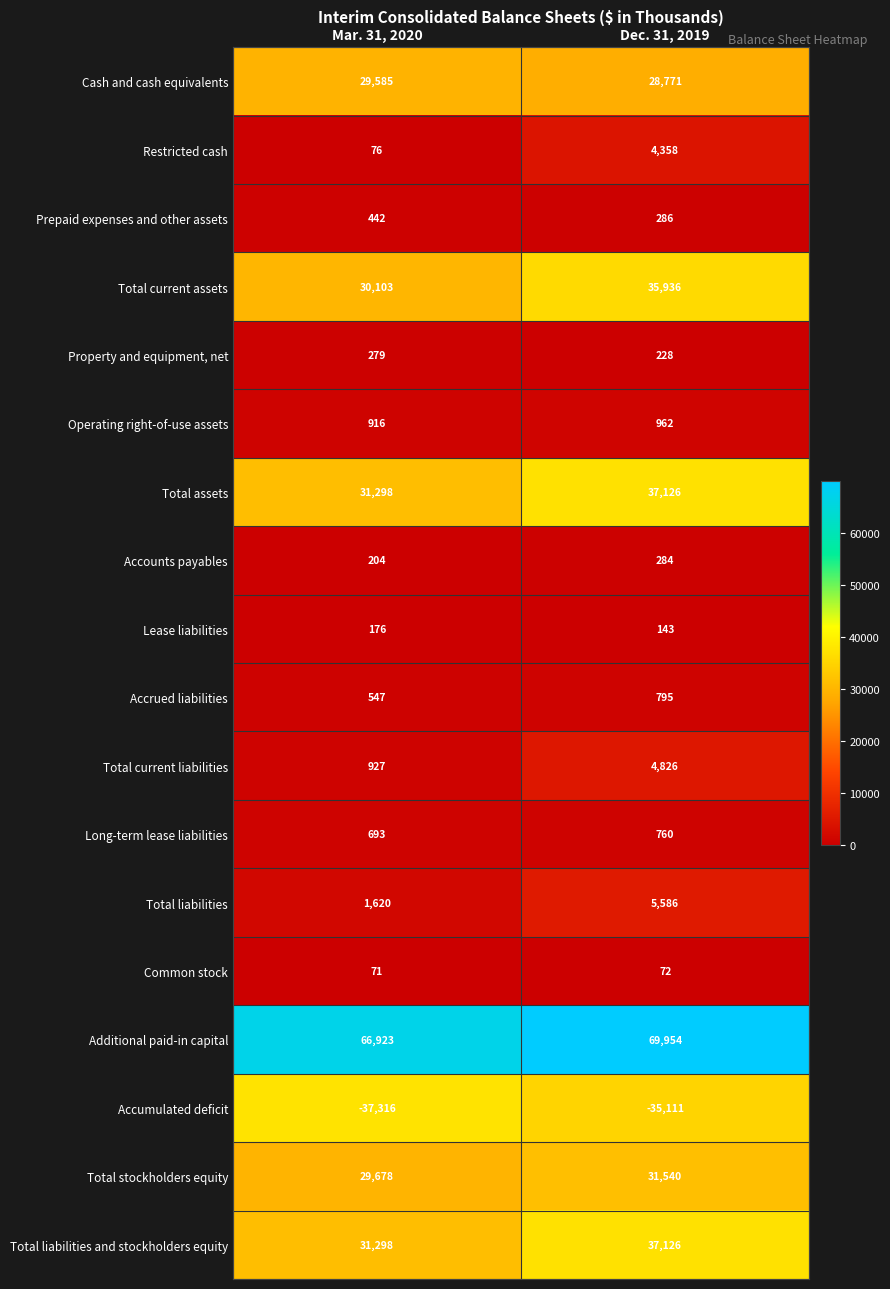

Between Mar. 31, 2020 and Dec. 31, 2019, which series saw the biggest shift?

Total current assets